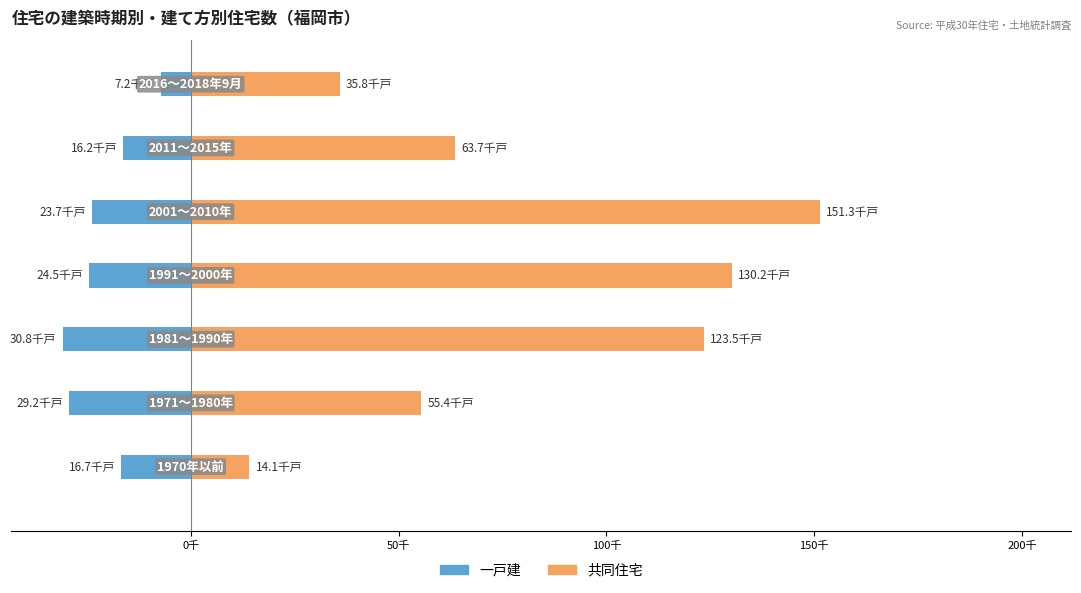

How many bars are there in total?

14